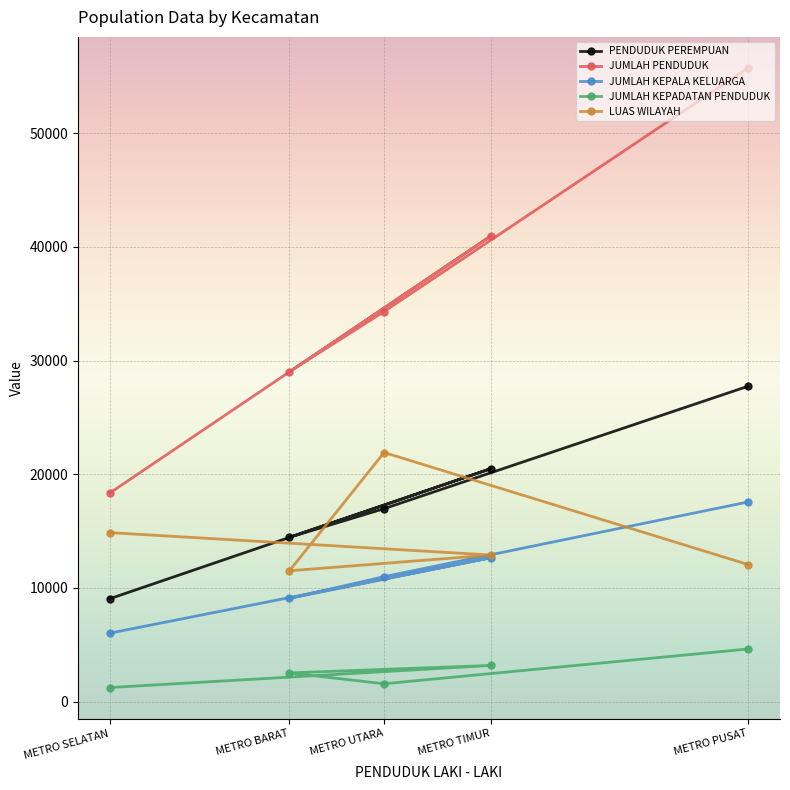

What is the difference between the maximum and second lowest values in the JUMLAH KEPALA KELUARGA series?

8480